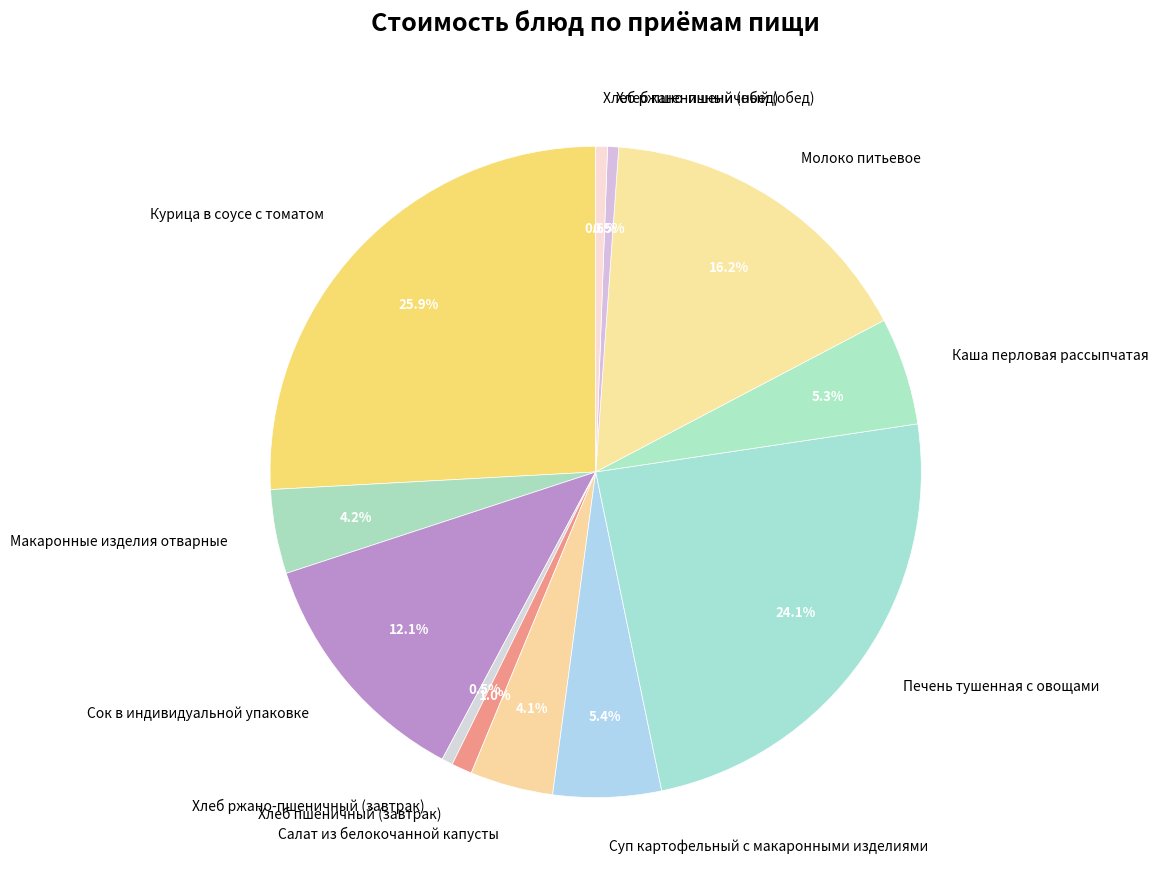

How many slices are in this pie chart?

12